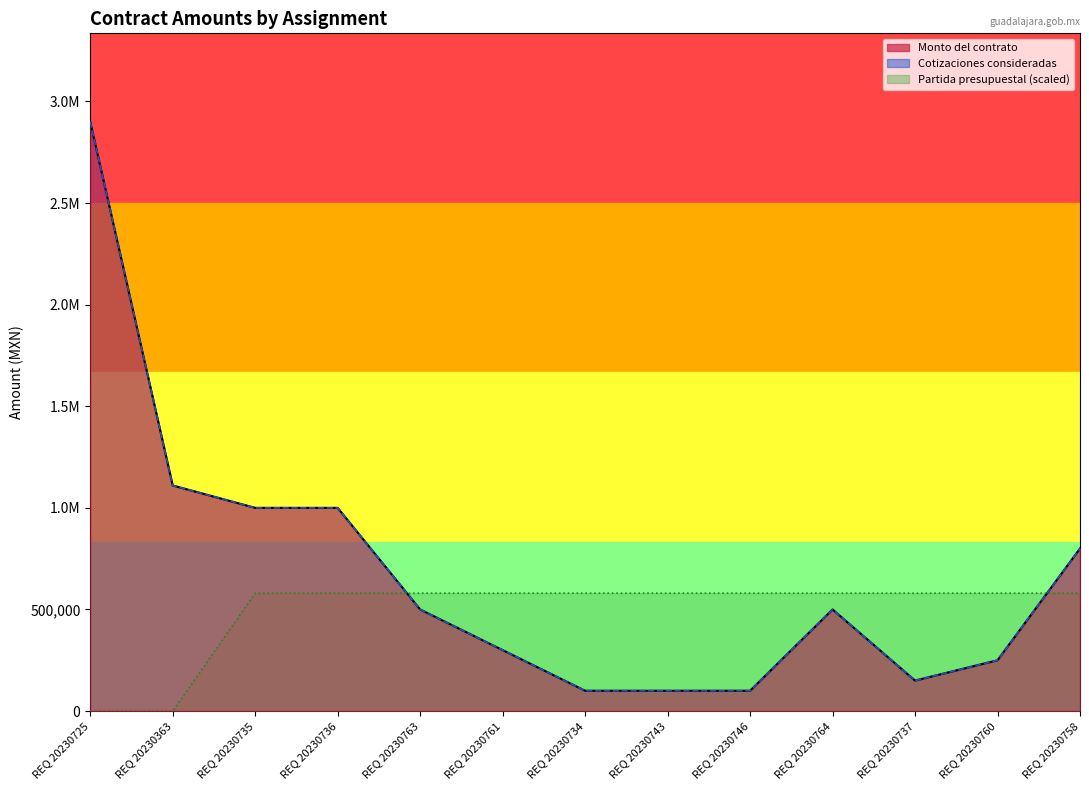

Which has a higher value, REQ 20230758 or REQ 20230363?

REQ 20230363